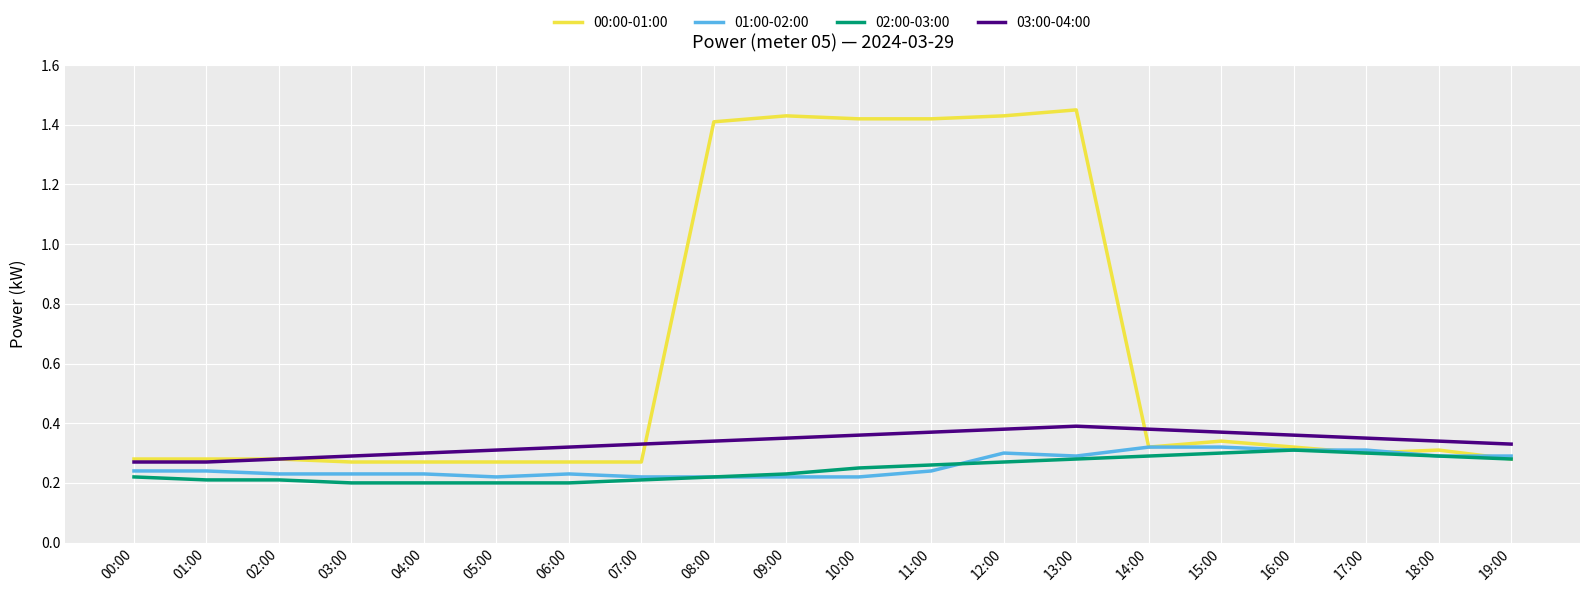

The value of 01:00-02:00 at 16:00 is 0.5. True or false?

False